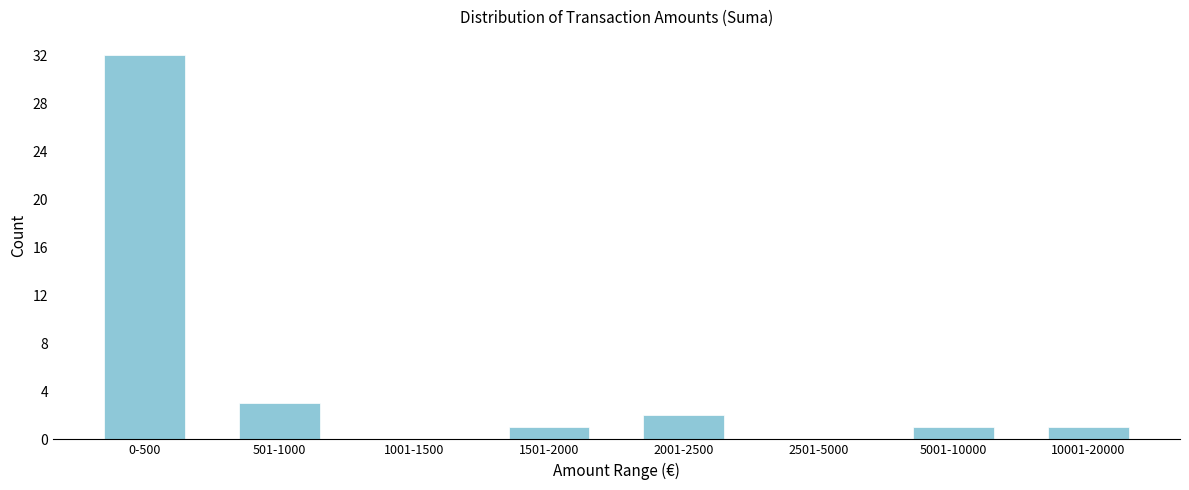

Reading left to right, extract all data points from this chart.

0-500=32	501-1000=3	1001-1500=0	1501-2000=1	2001-2500=2	2501-5000=0	5001-10000=1	10001-20000=1